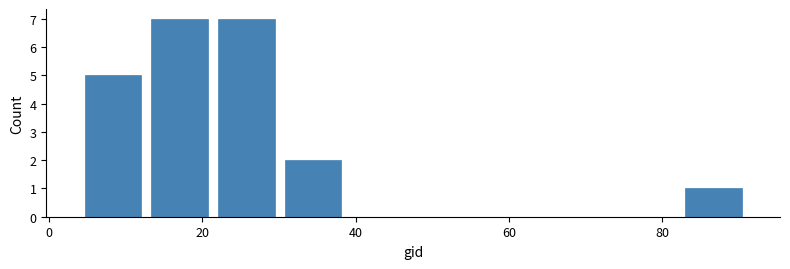

What is the height of the bar covering 12 to 22 on the x-axis? Neither the bar edges nor the heights are printed on the chart, so give them approximately, as read against the axes.

7